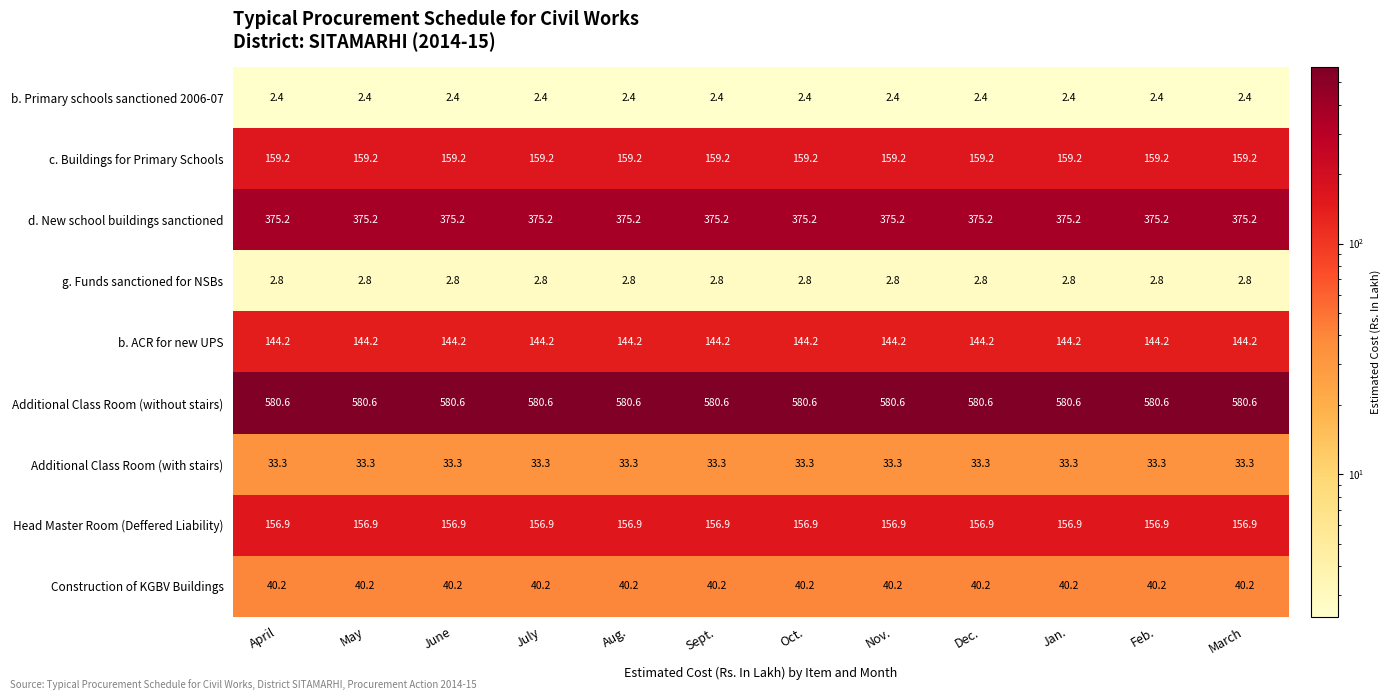

The value of g. Funds sanctioned for NSBs at July is 2.8. True or false?

True